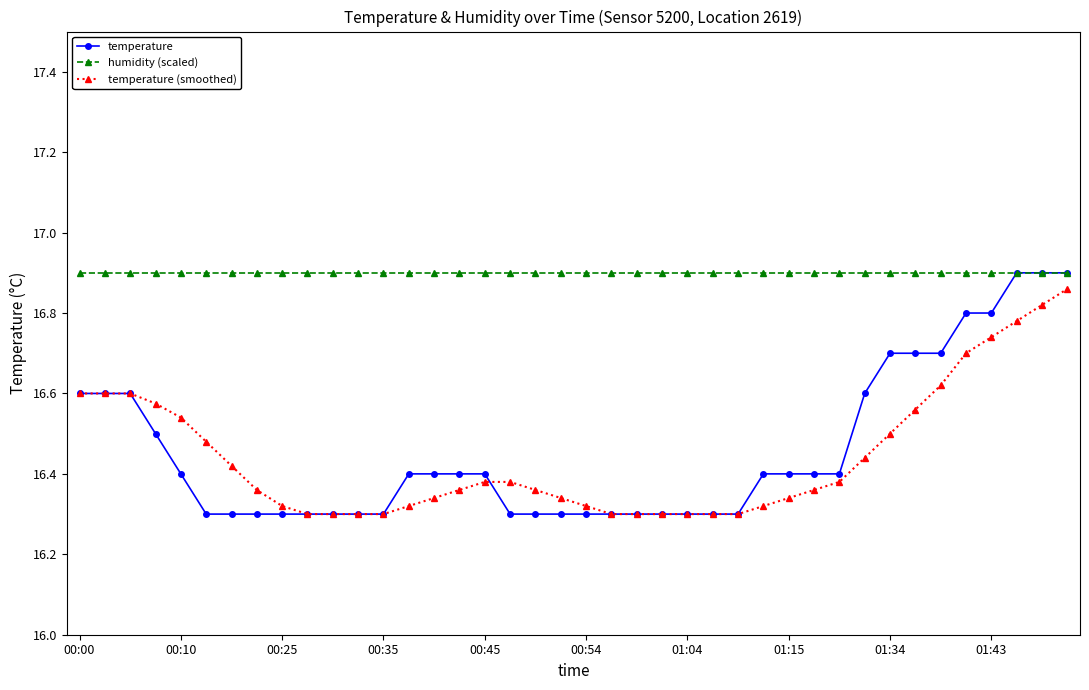

Which series has the widest spread of values?

temperature